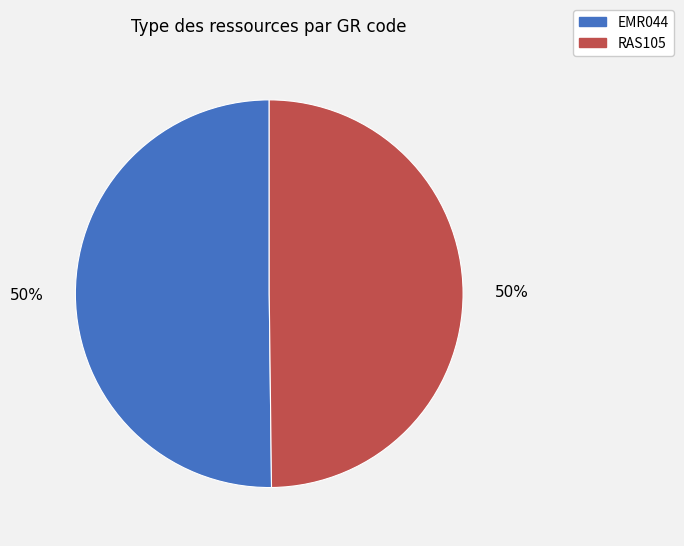

Combined, do RAS105 and EMR044 account for over 50%?

Yes